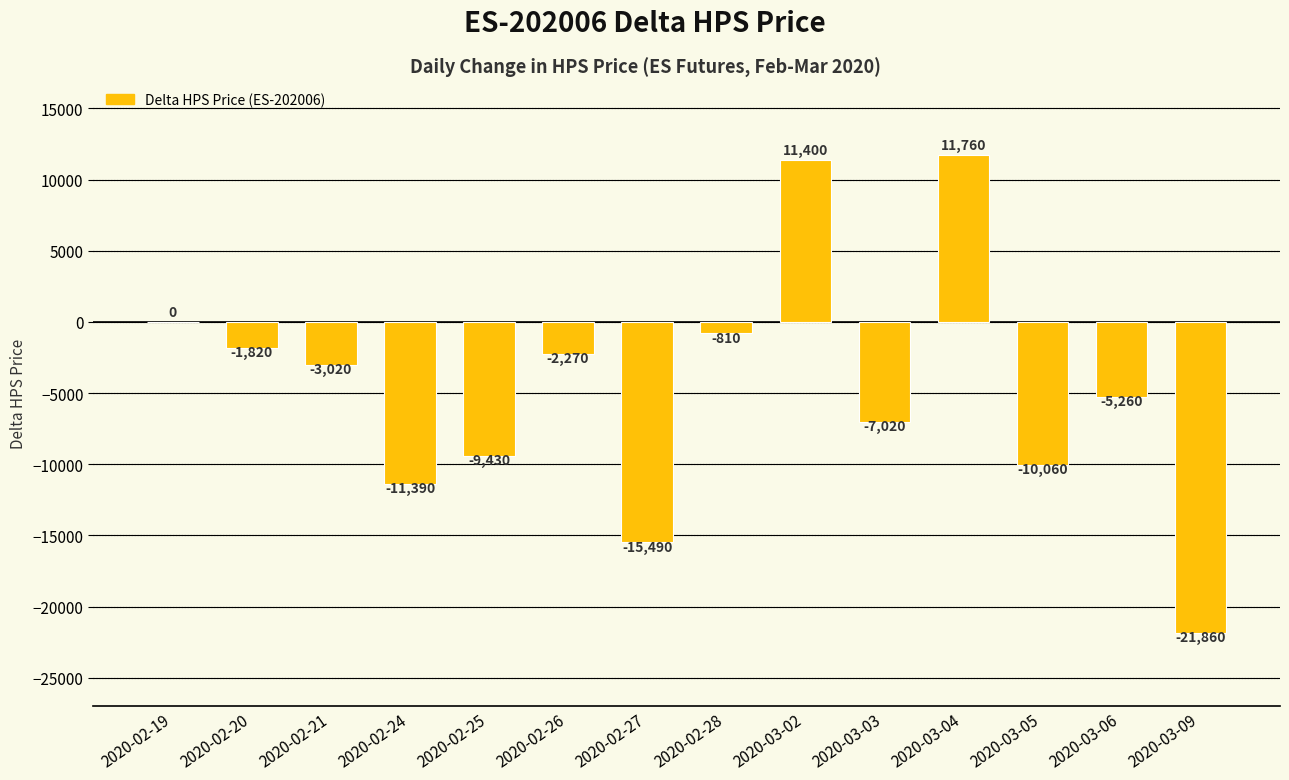

What is the greatest value displayed?

11760